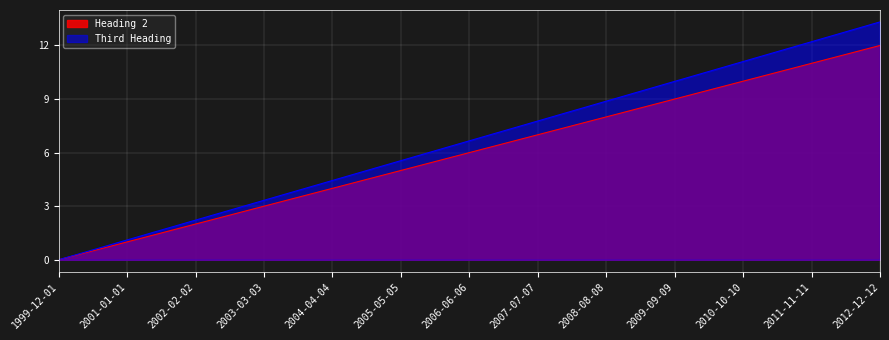

True or false: Third Heading has more than 0 interior local peaks.

False